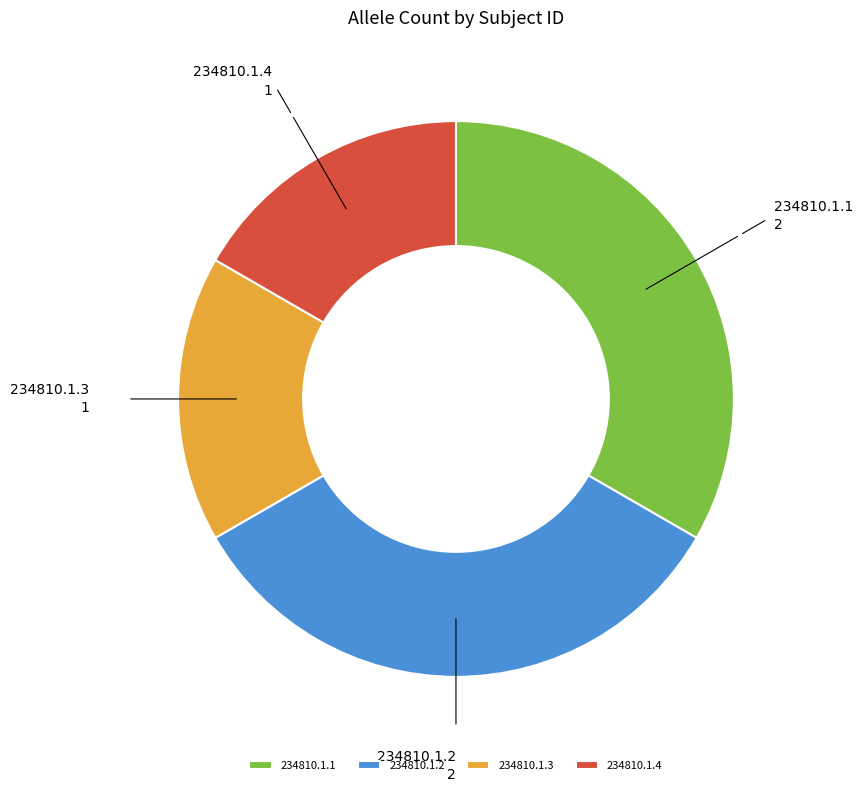

Which has a higher value, 234810.1.1 or 234810.1.3?

234810.1.1